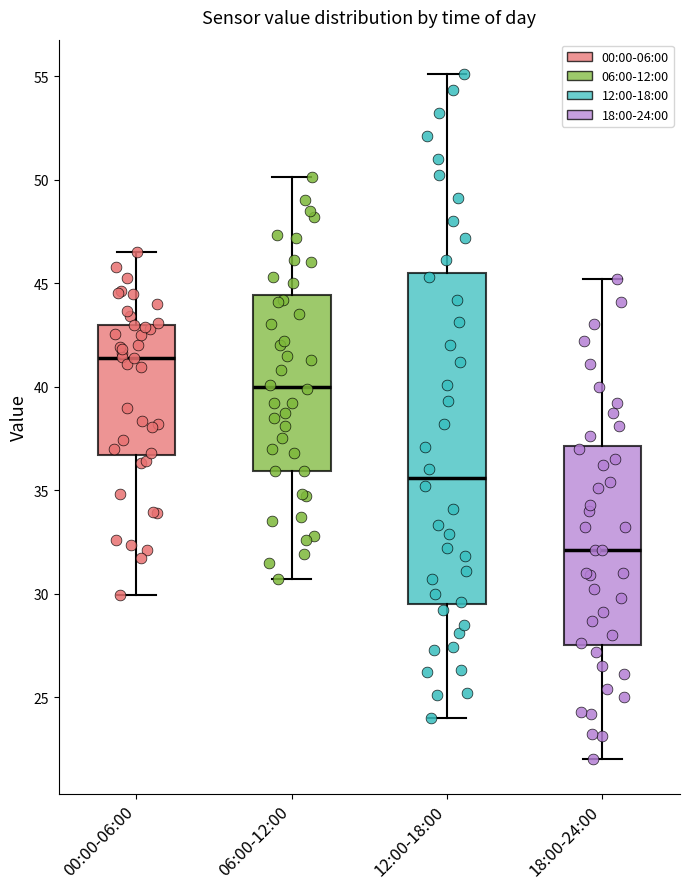

Which box's median line is the highest?

00:00-06:00